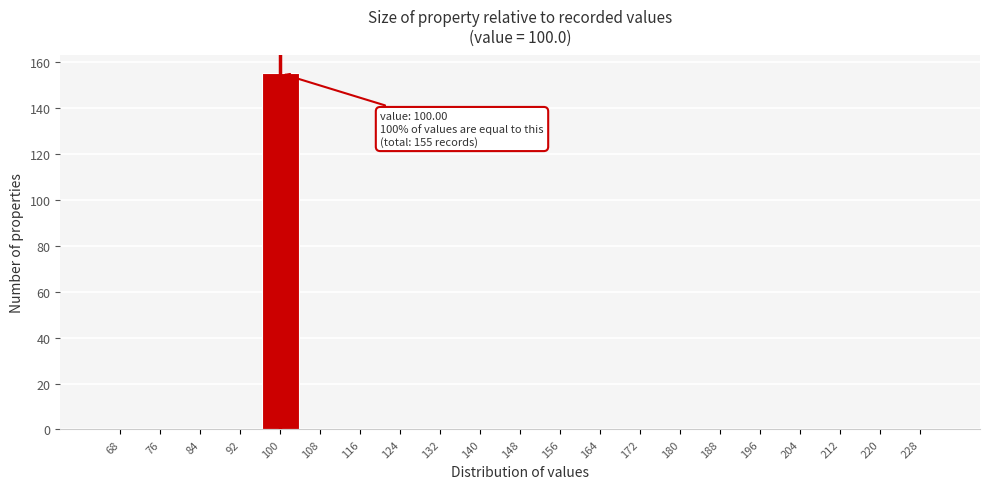

Reading right to left, transcribe all the data shown in this chart.

228=0	220=0	212=0	204=0	196=0	188=0	180=0	172=0	164=0	156=0	148=0	140=0	132=0	124=0	116=0	108=0	100=155	92=0	84=0	76=0	68=0